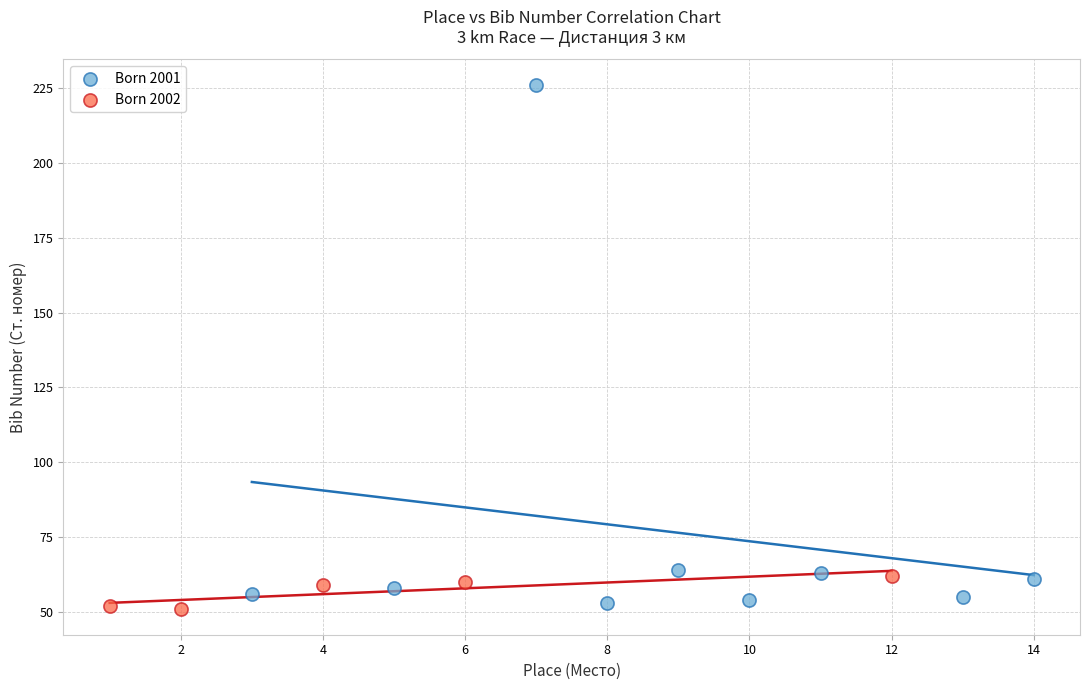

Which series has the widest spread of Y values?

Born 2001